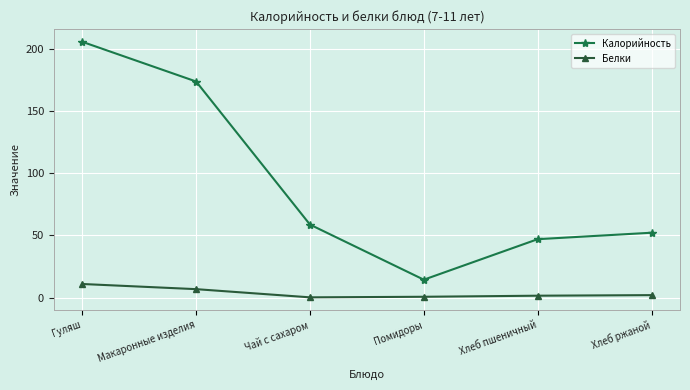

What is the minimum value shown in the chart?

0.2